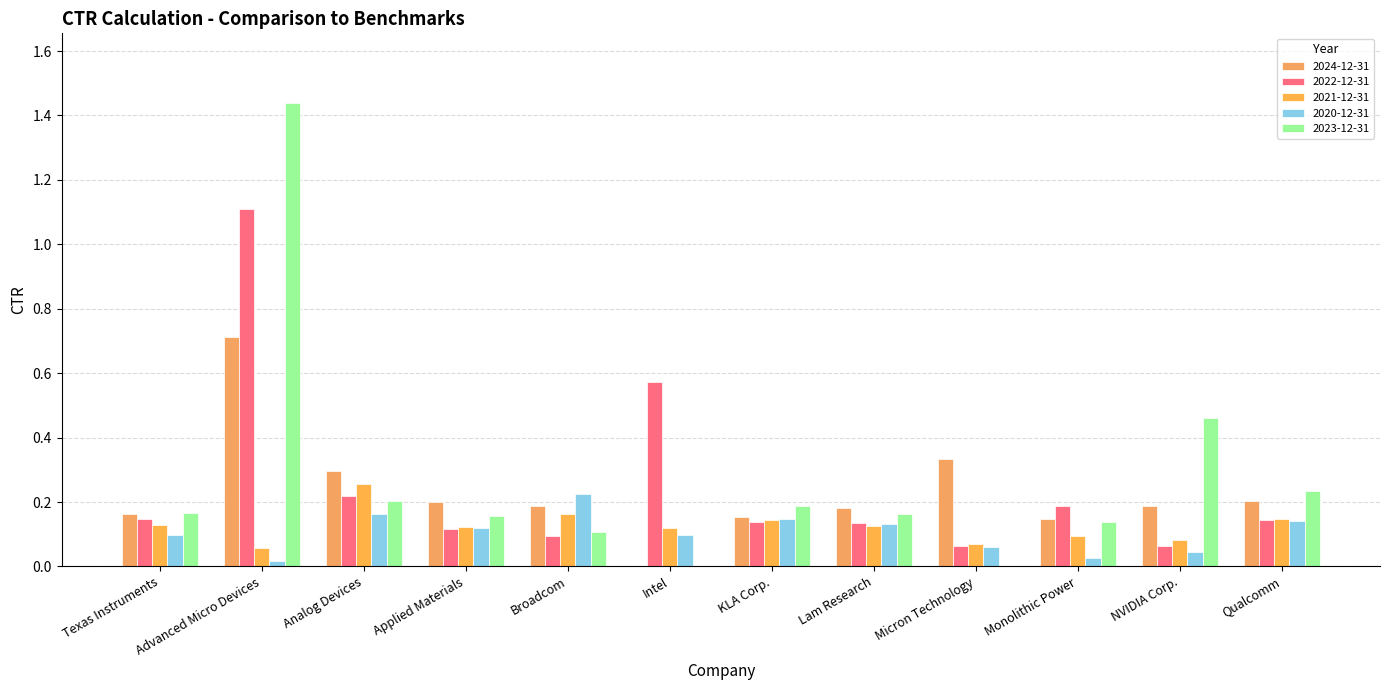

Is it true that 2023-12-31 equals 0.1 at NVIDIA Corp.?

False